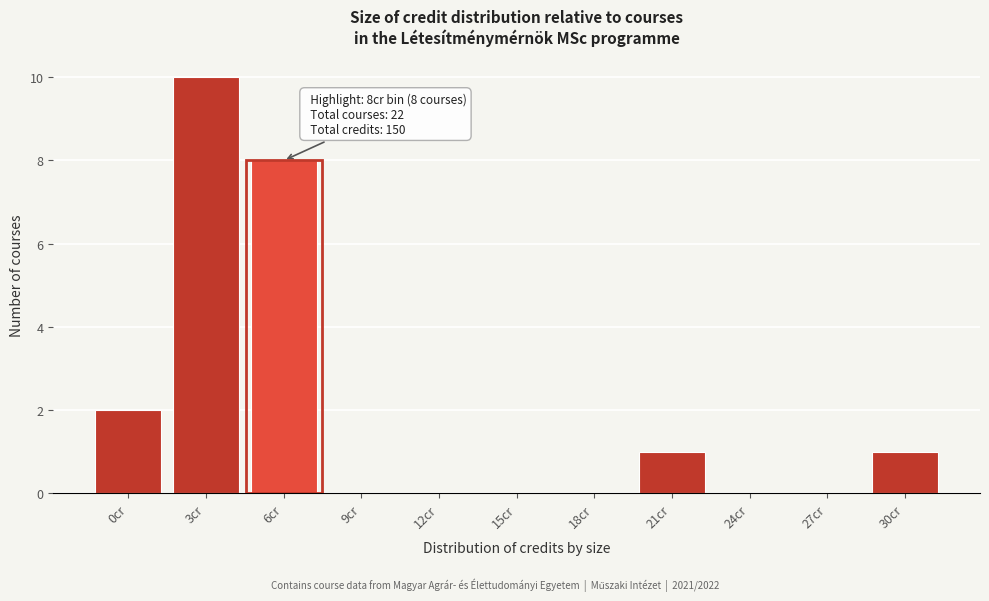

Reading left to right, extract all data points from this chart.

0cr=2	3cr=10	6cr=8	9cr=0	12cr=0	15cr=0	18cr=0	21cr=1	24cr=0	27cr=0	30cr=1